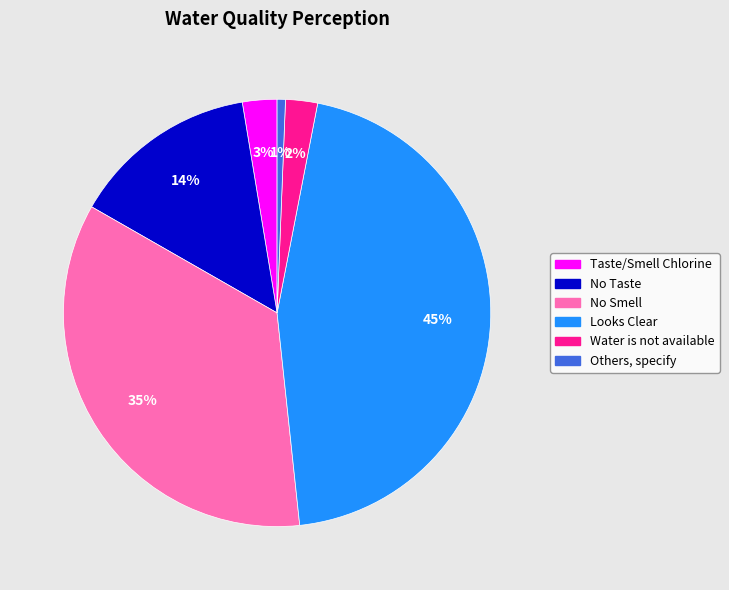

To the nearest percent, what is the combined percentage of Taste/Smell Chlorine and No Taste?

17%